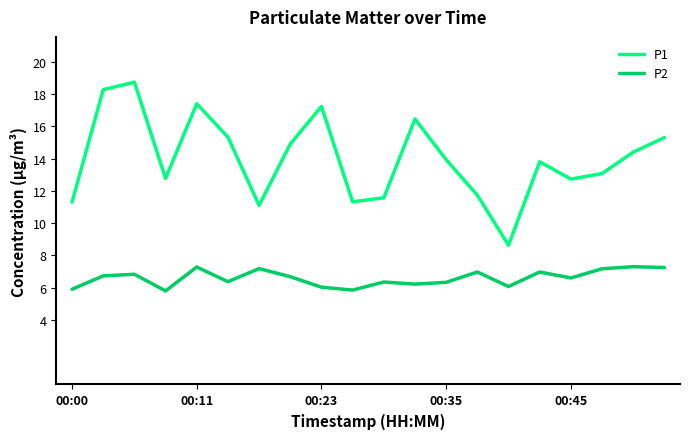

Which series has the widest spread of values?

P1